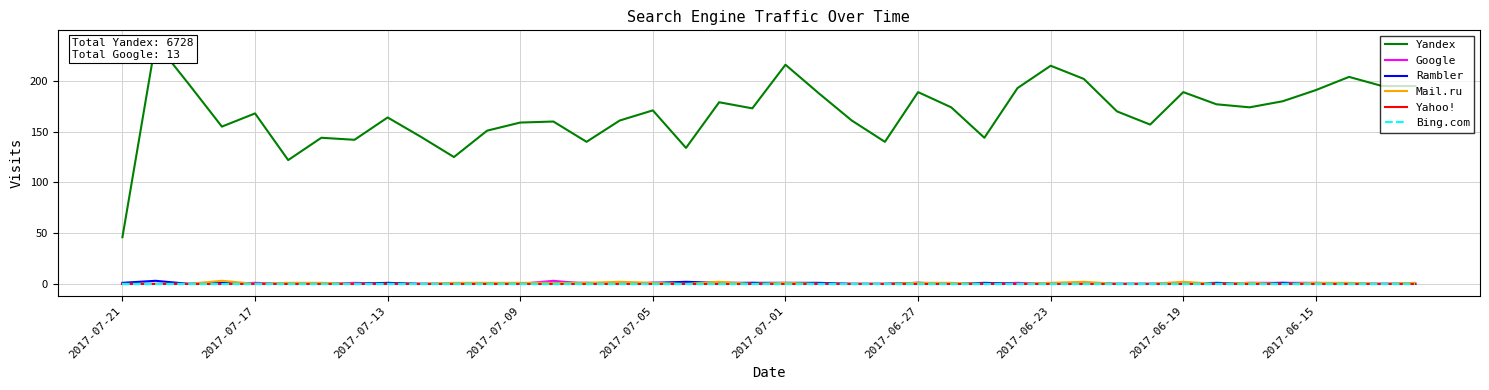

The Google series shows 0 at 2017-07-01. True or false?

True